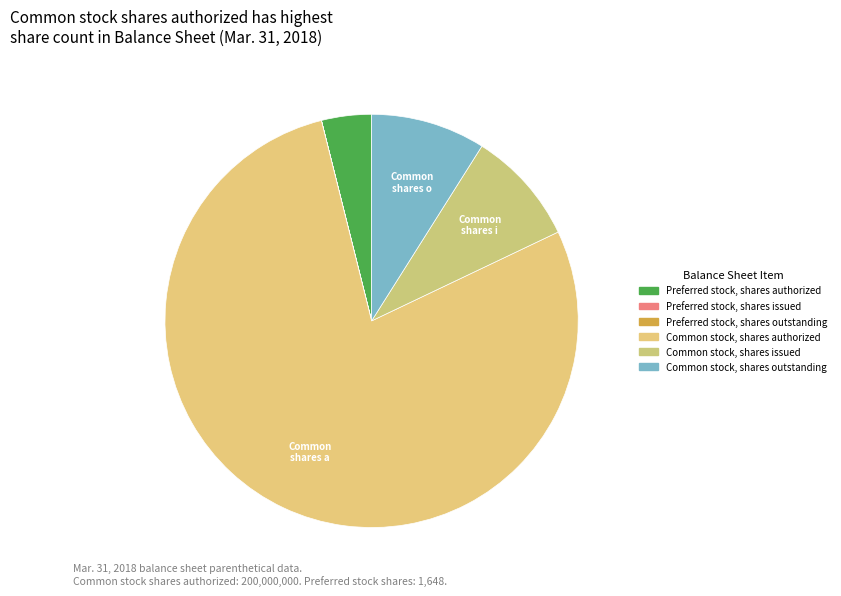

Count the number of slices in the pie.

6